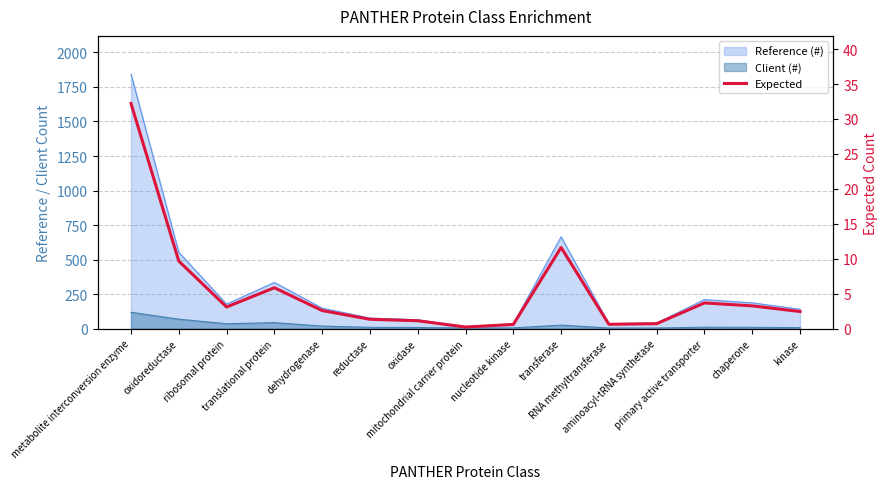

The value at translational protein is 5.9. True or false?

True